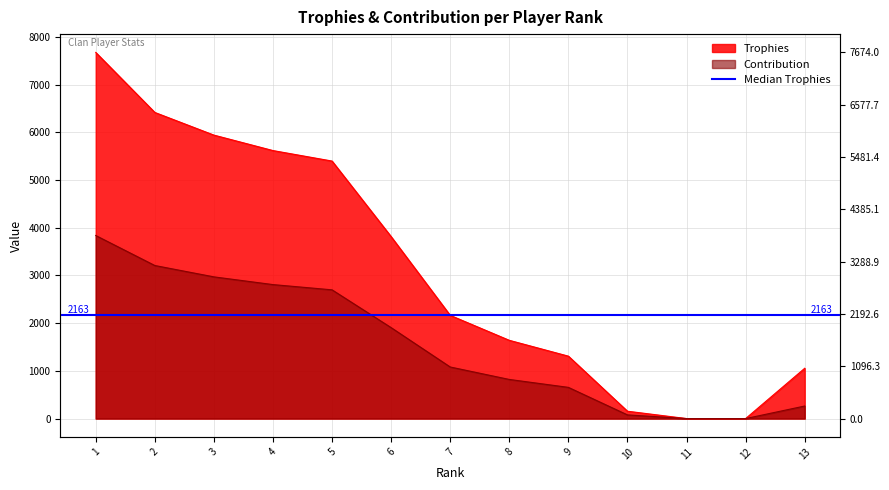

At how many categories does at least one series exceed 50?

11